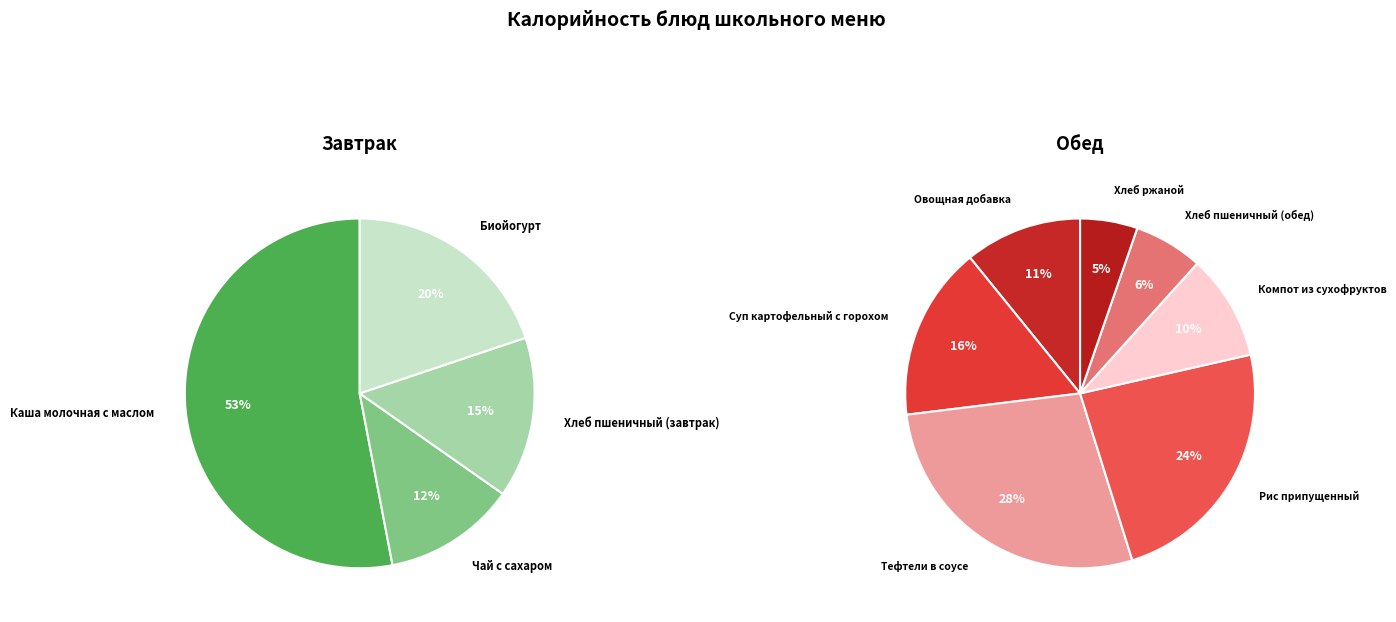

Does Хлеб пшеничный (обед) account for over 50% of the chart?

No